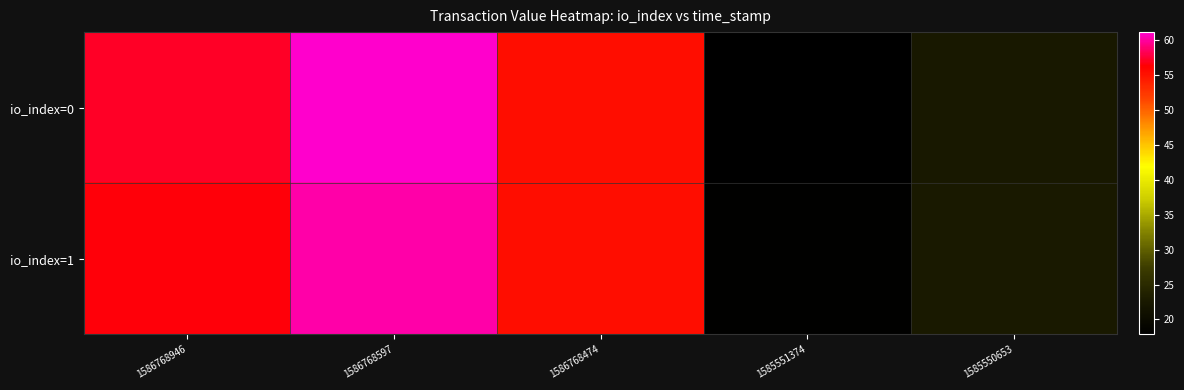

What is the total value across all series at 1585550653?

45.2